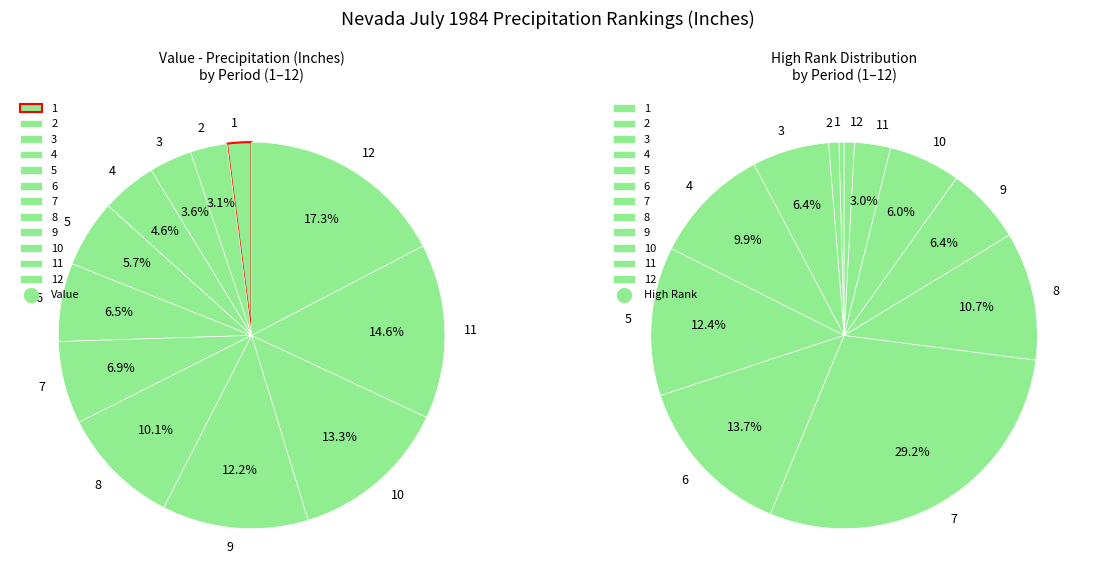

What percentage do 2 and 8 together represent?

13.1%